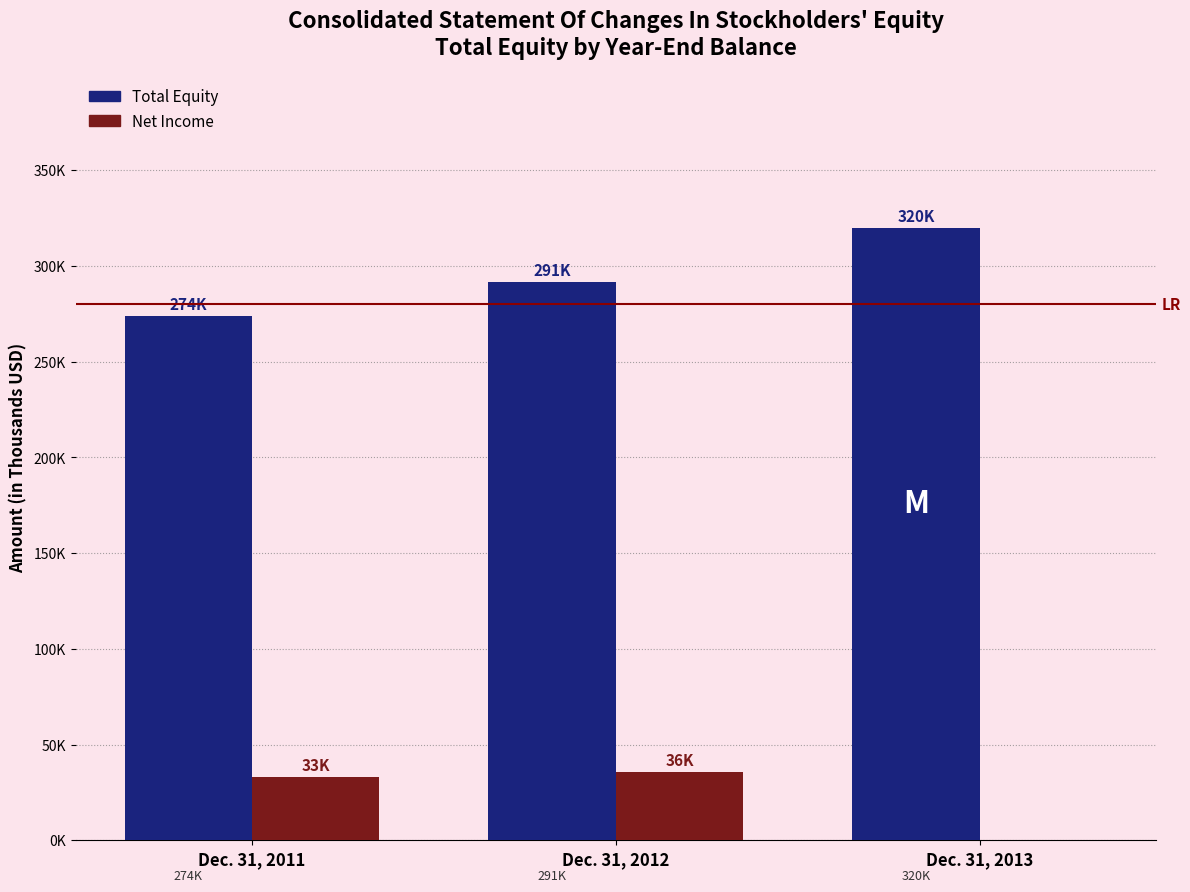

Which label corresponds to the smallest value in the chart?

Dec. 31, 2013